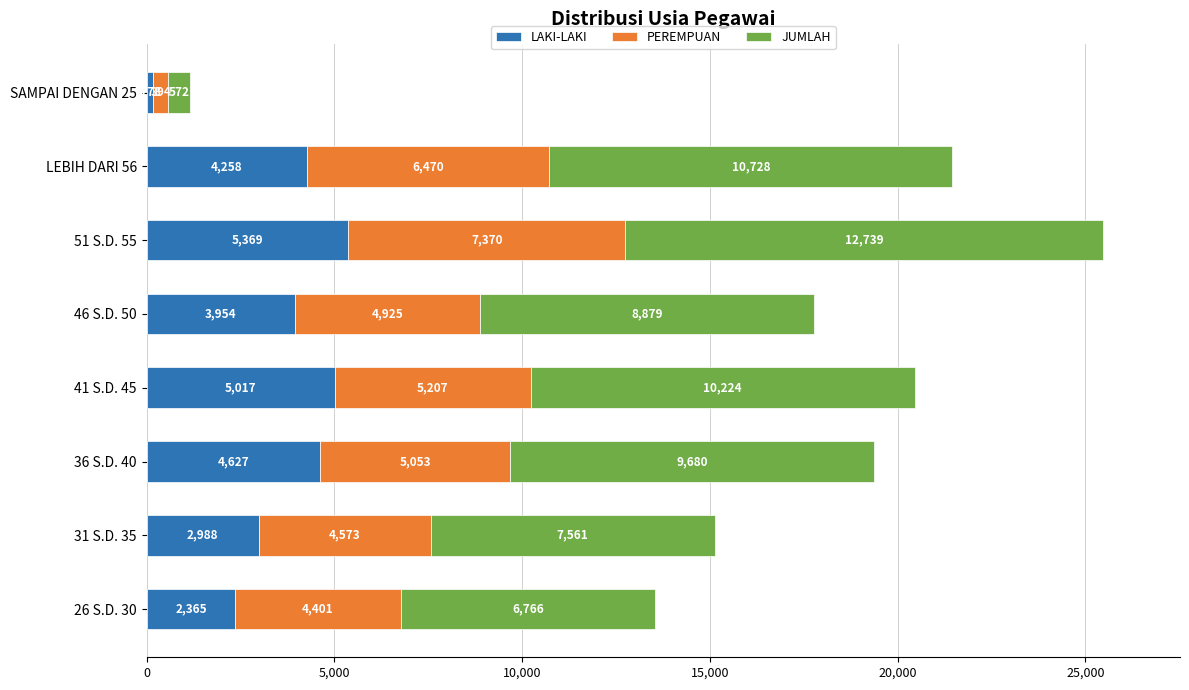

Is it true that LAKI-LAKI equals 3064 at 51 S.D. 55?

False